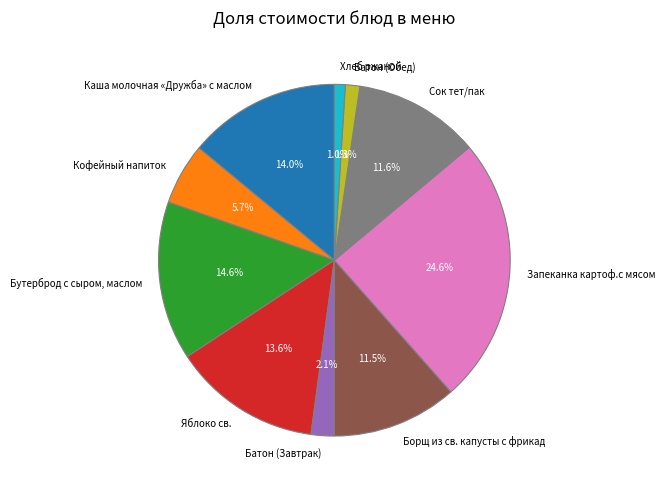

Is the sum of Яблоко св. and Кофейный напиток greater than half?

No